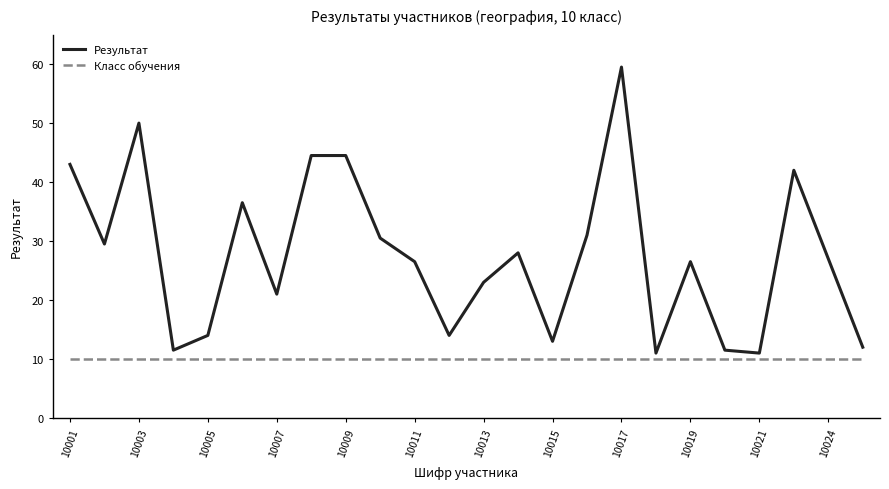

What is the difference between the second highest and second lowest values in the Результат series?

39.0